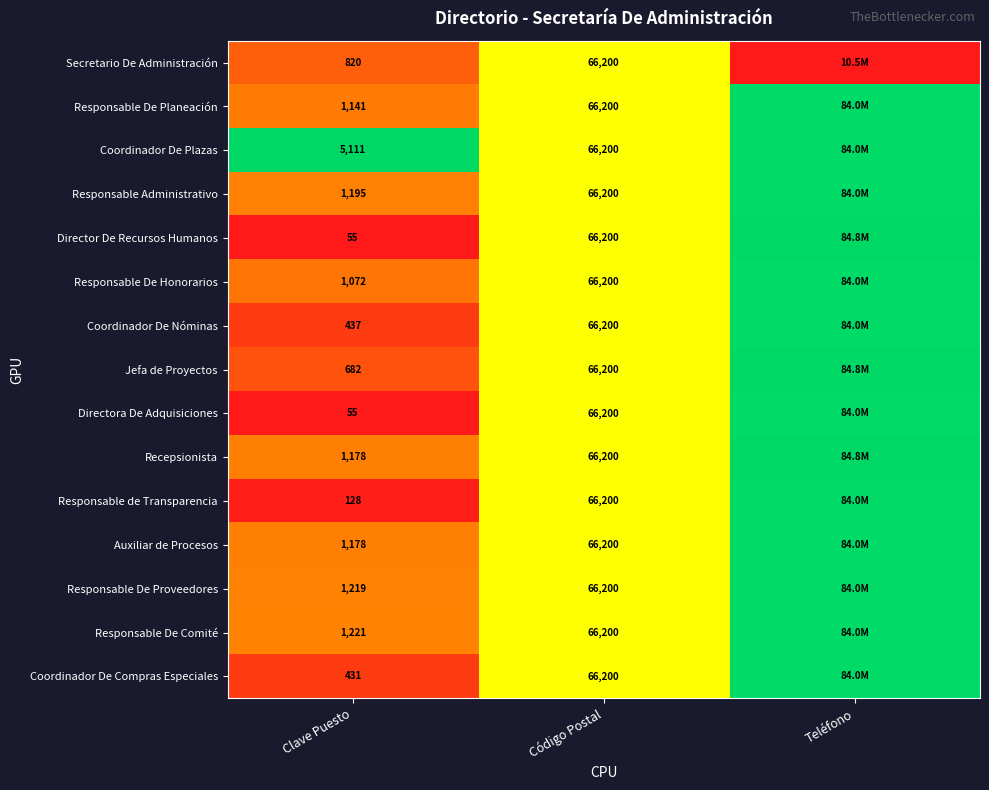

Is the value of Auxiliar de Procesos at Clave Puesto greater than the value of Secretario De Administración at Clave Puesto?

Yes